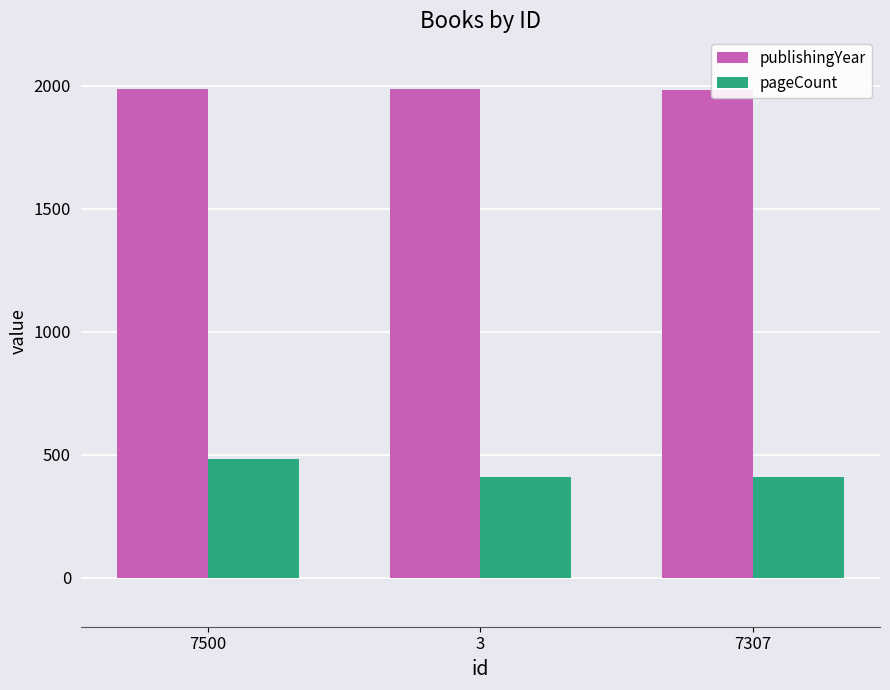

What is the difference between the highest and lowest values at 7307?

1574